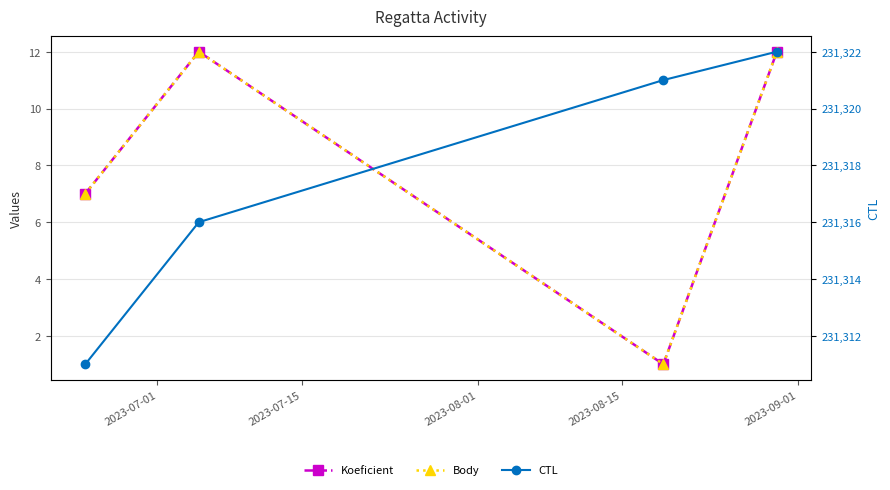

Between 2023-07-01 and 2023-08-01, which is larger?

2023-07-01